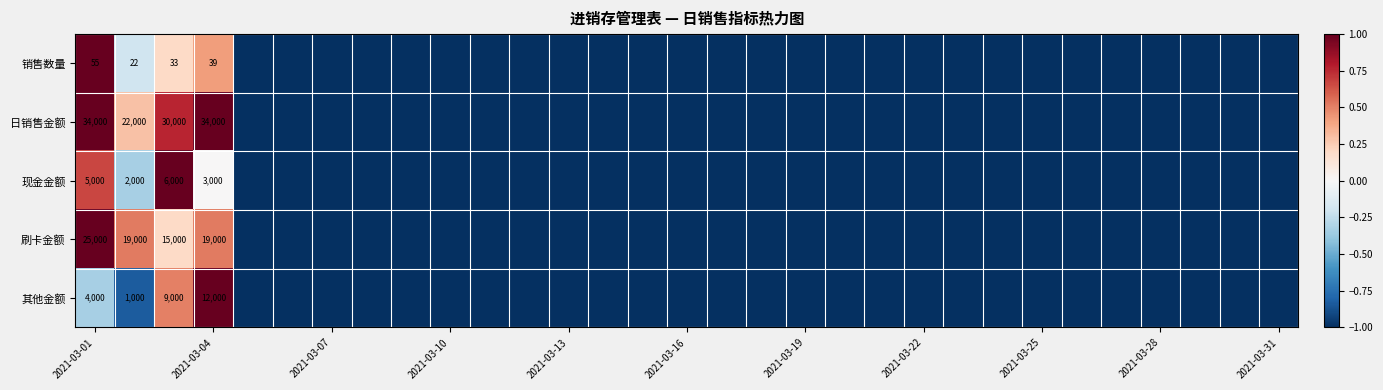

Which category has the highest value across all series?

2021-03-01